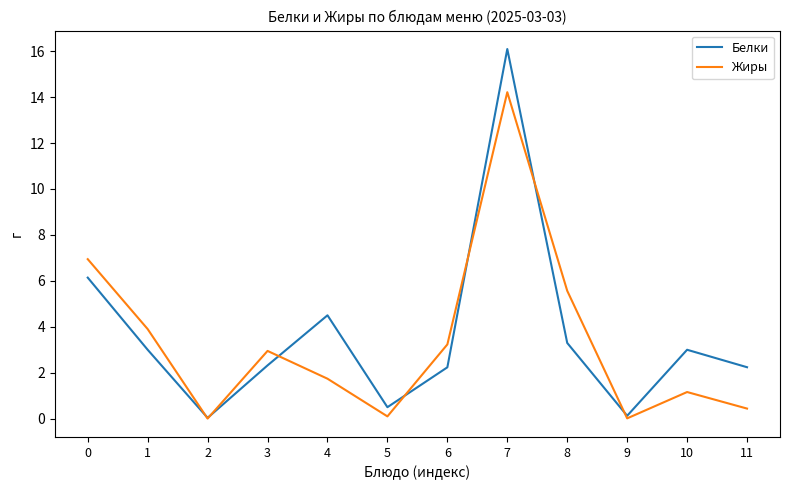

What is the sum of the Белки values at 7 and 3?

18.4